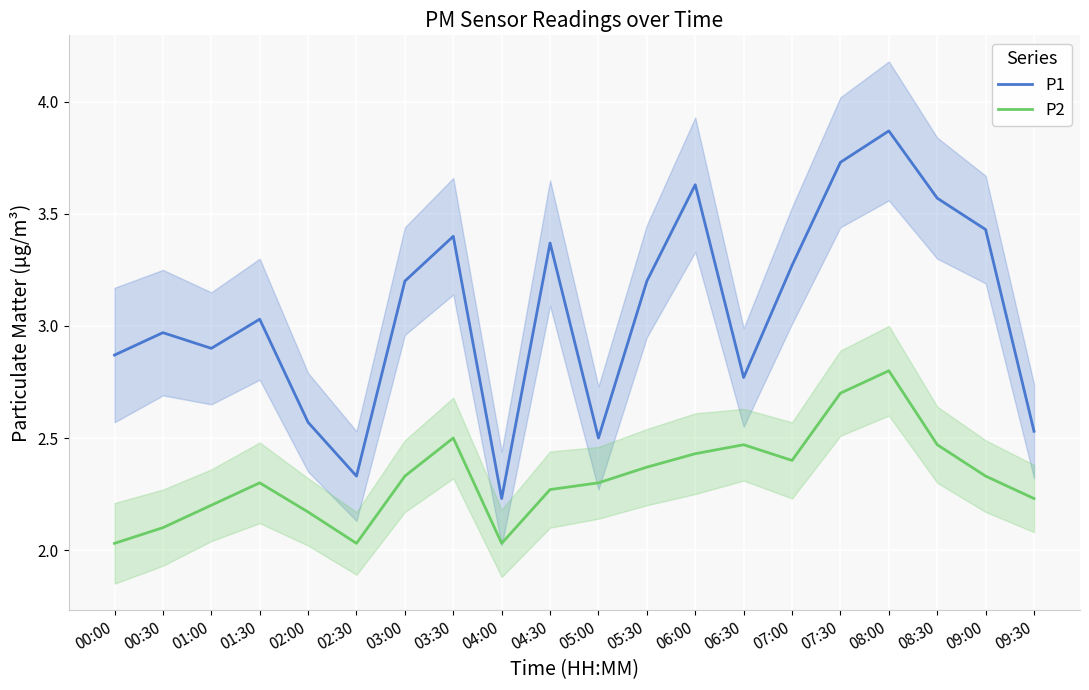

True or false: P1 and P2 cross at least once.

False